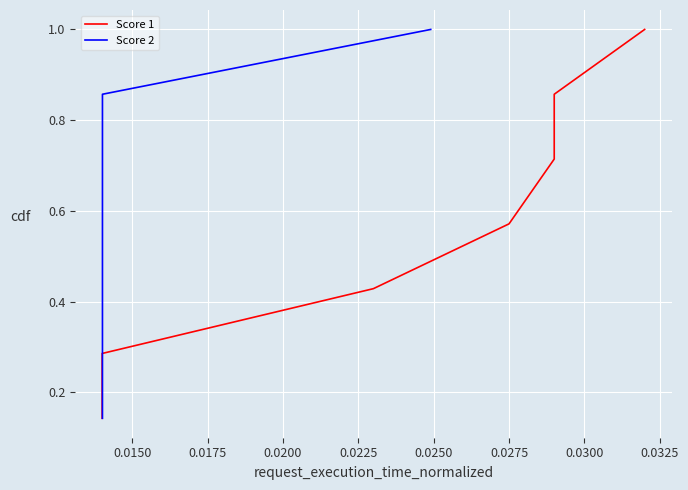

Count the Score 1 values in the range 0 to 1.

7